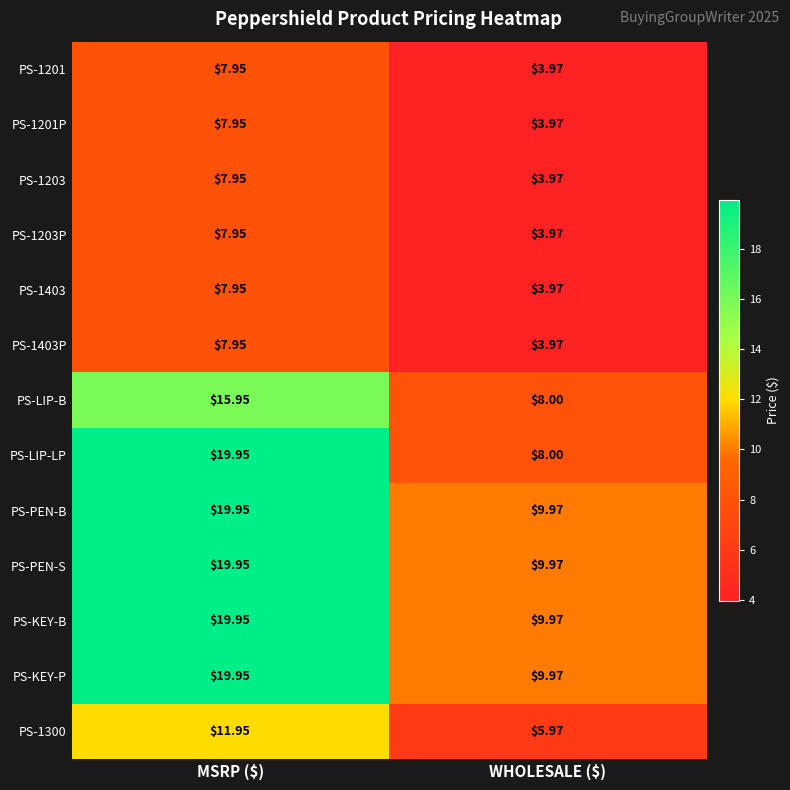

Which category has the highest value in the PS-1403P series?

MSRP ($)